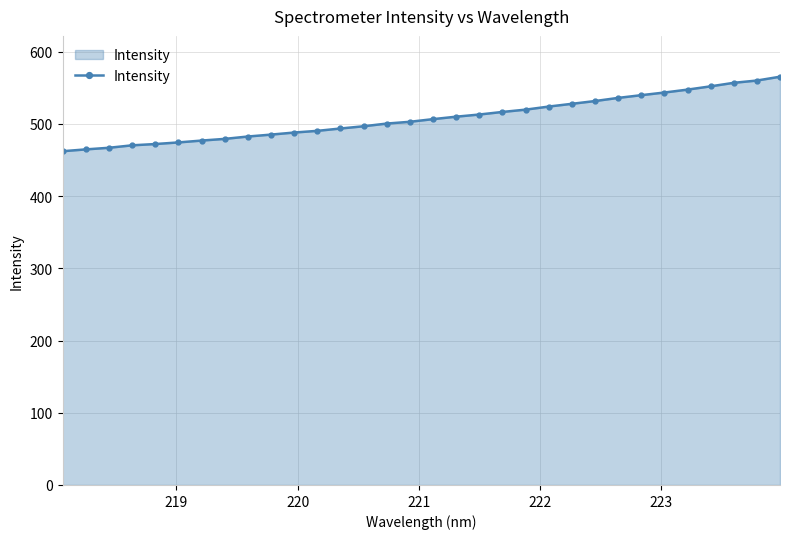

What is the value of the 28th point from the left?

547.4